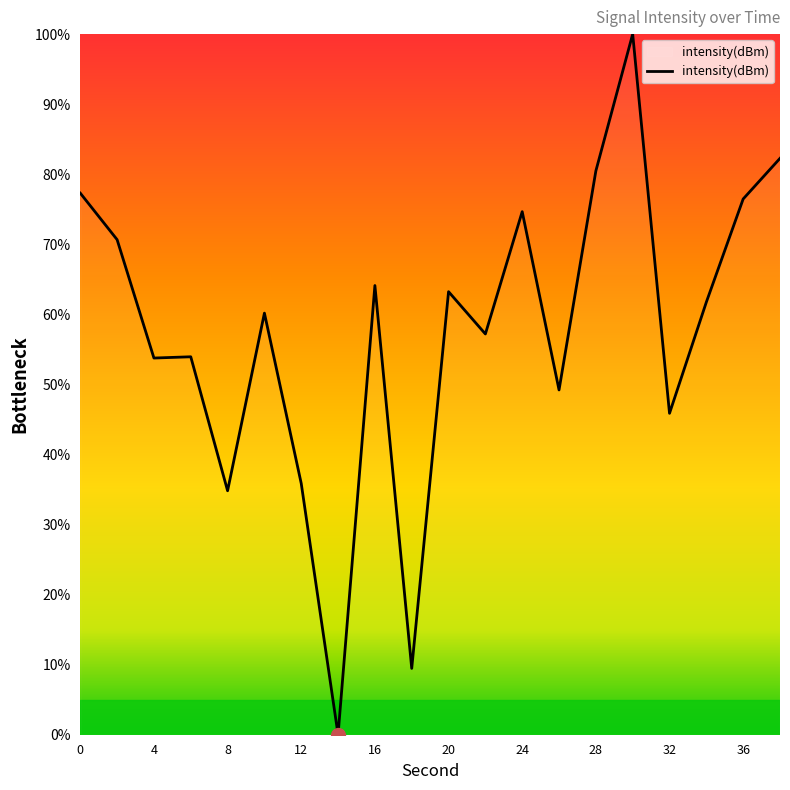

What is the greatest value displayed?

100.0